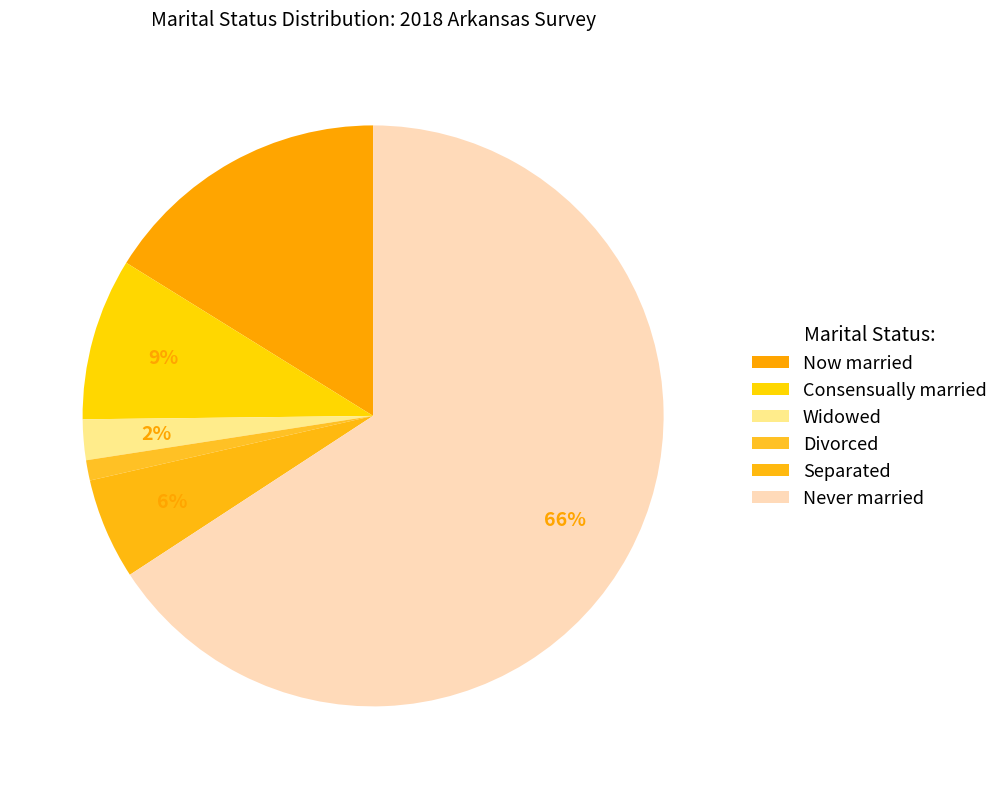

What is the smallest slice in the pie chart?

Divorced